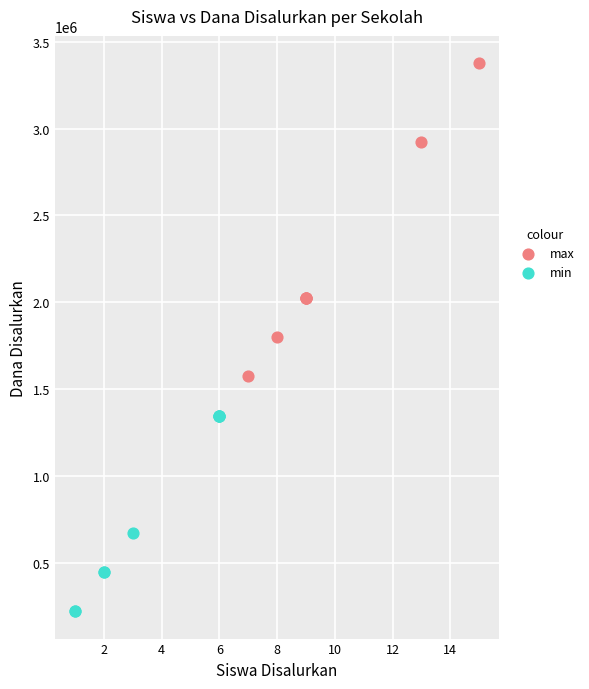

What are all the series names shown in the legend?

max, min